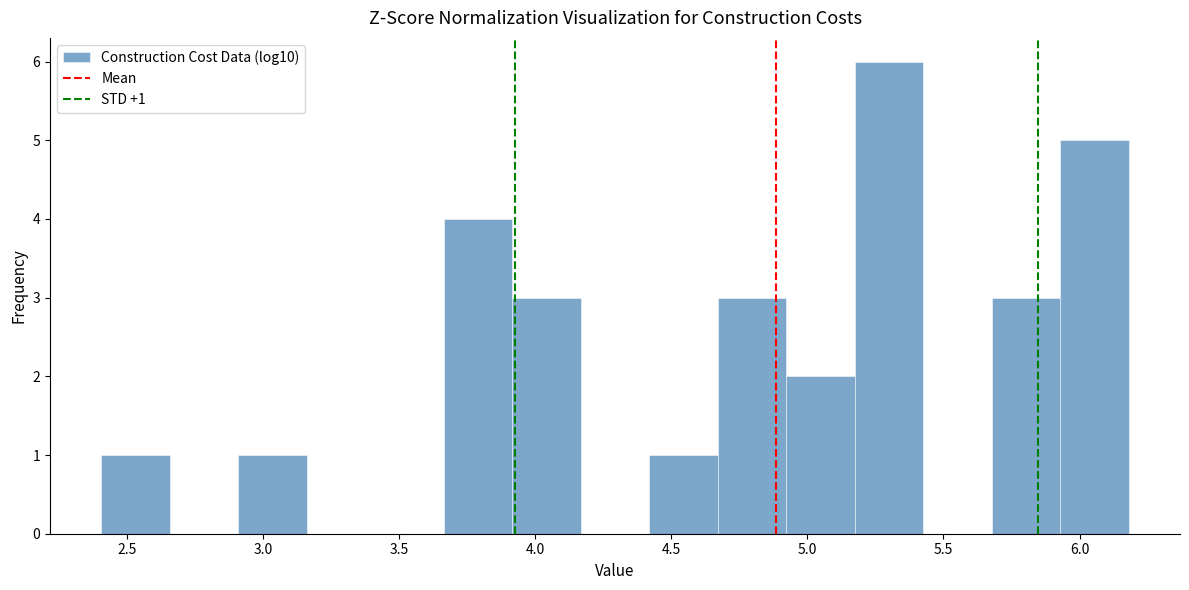

Over which range of the x-axis is the bar tallest?

5.15 to 5.45